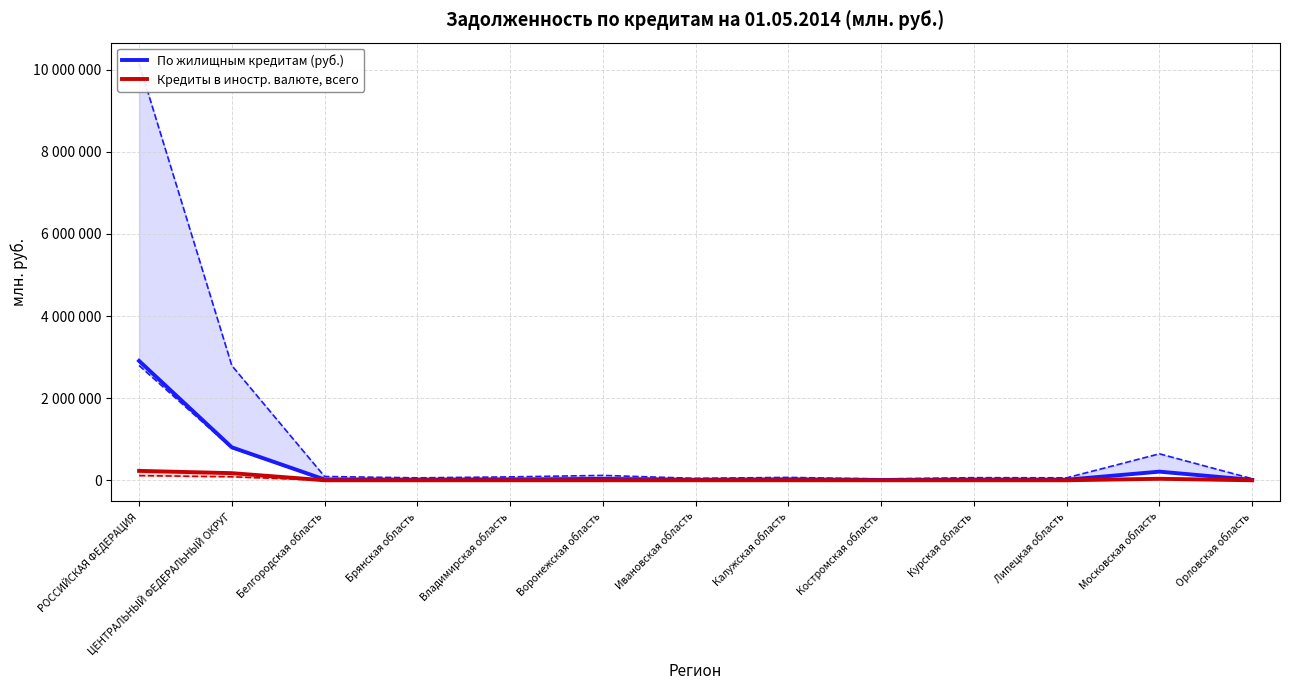

In По жилищным кредитам (руб.), how many points are higher than both neighbors (excluding endpoints)?

4